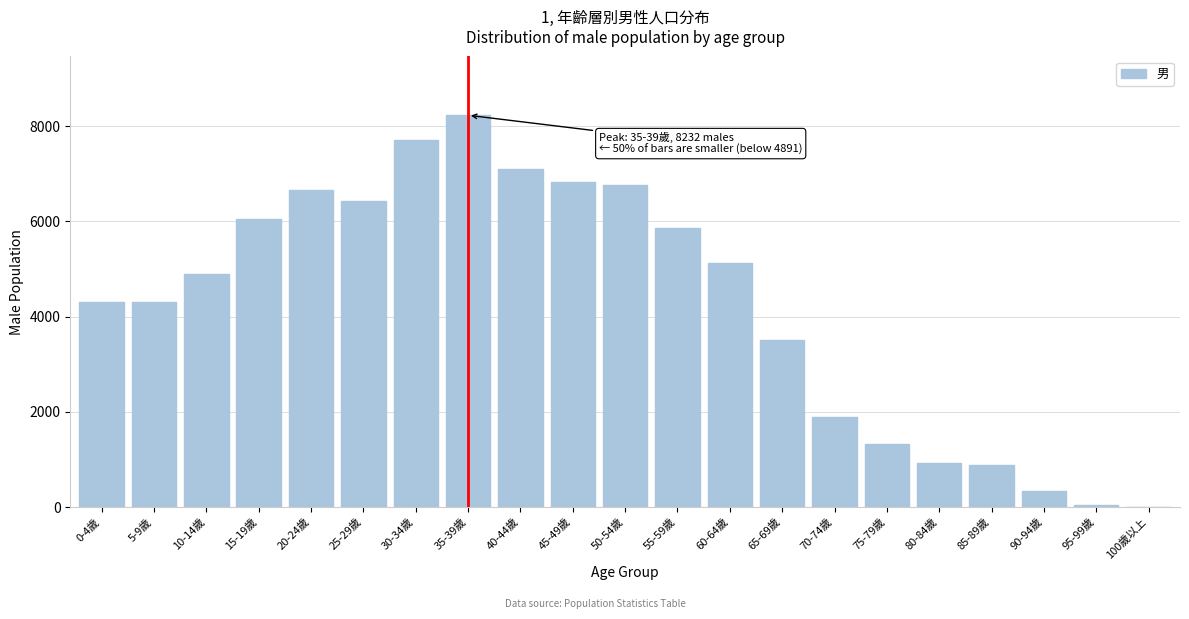

What is the change in value from 20-24歲 to 75-79歲?

-5337